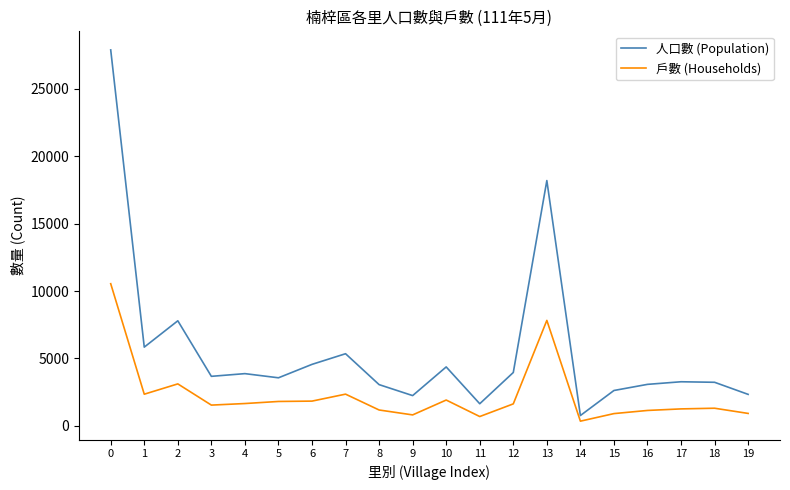

What is the spread (max minus min) of values at 0?

17352